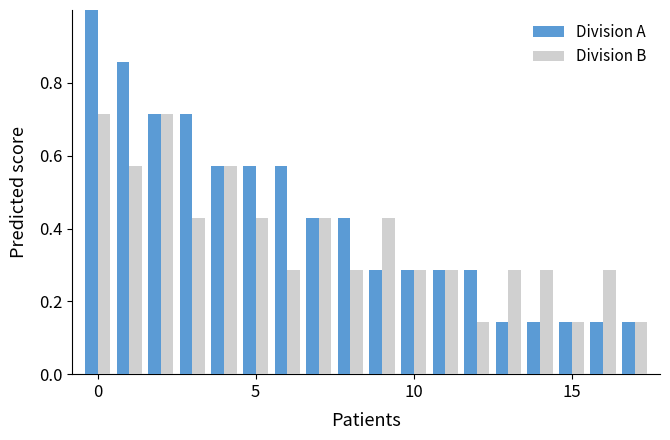

Rank the series by their maximum value, from highest to lowest.

Division A, Division B